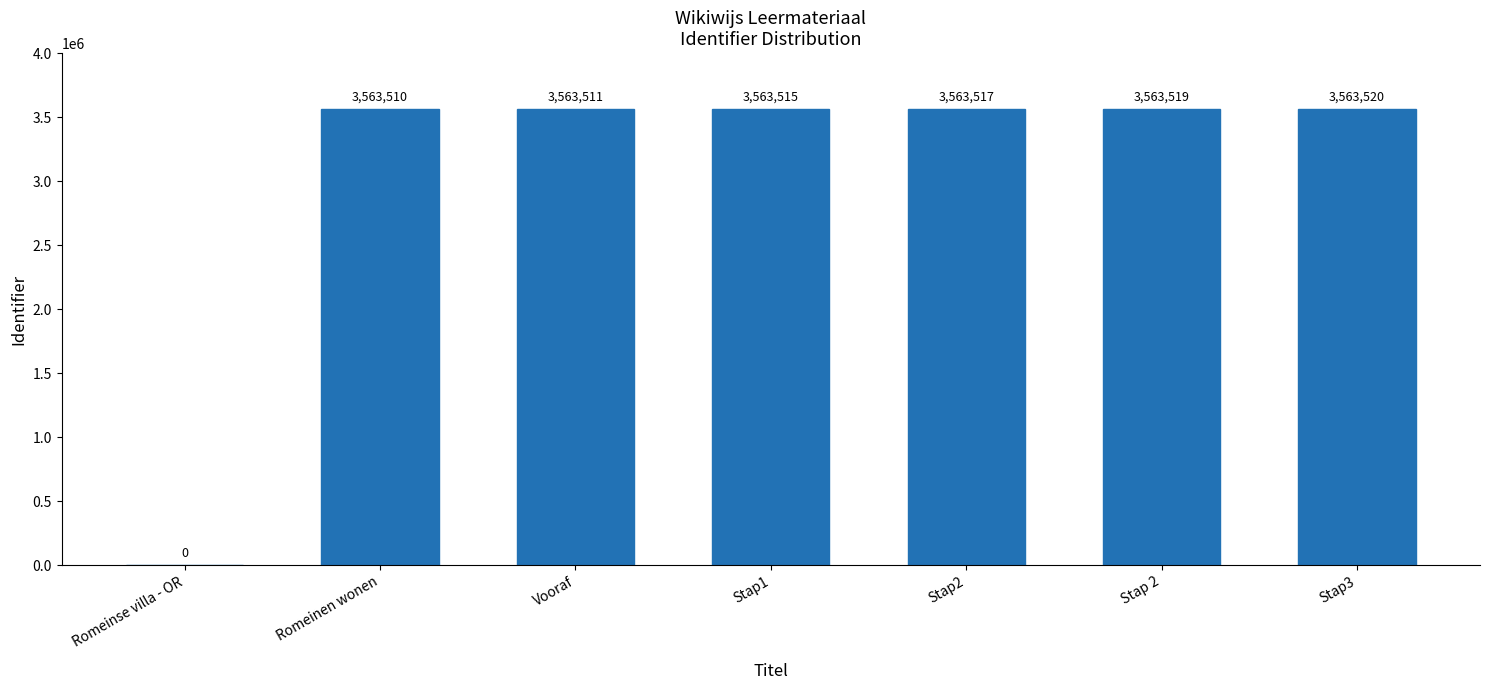

What is the average value?

3054442